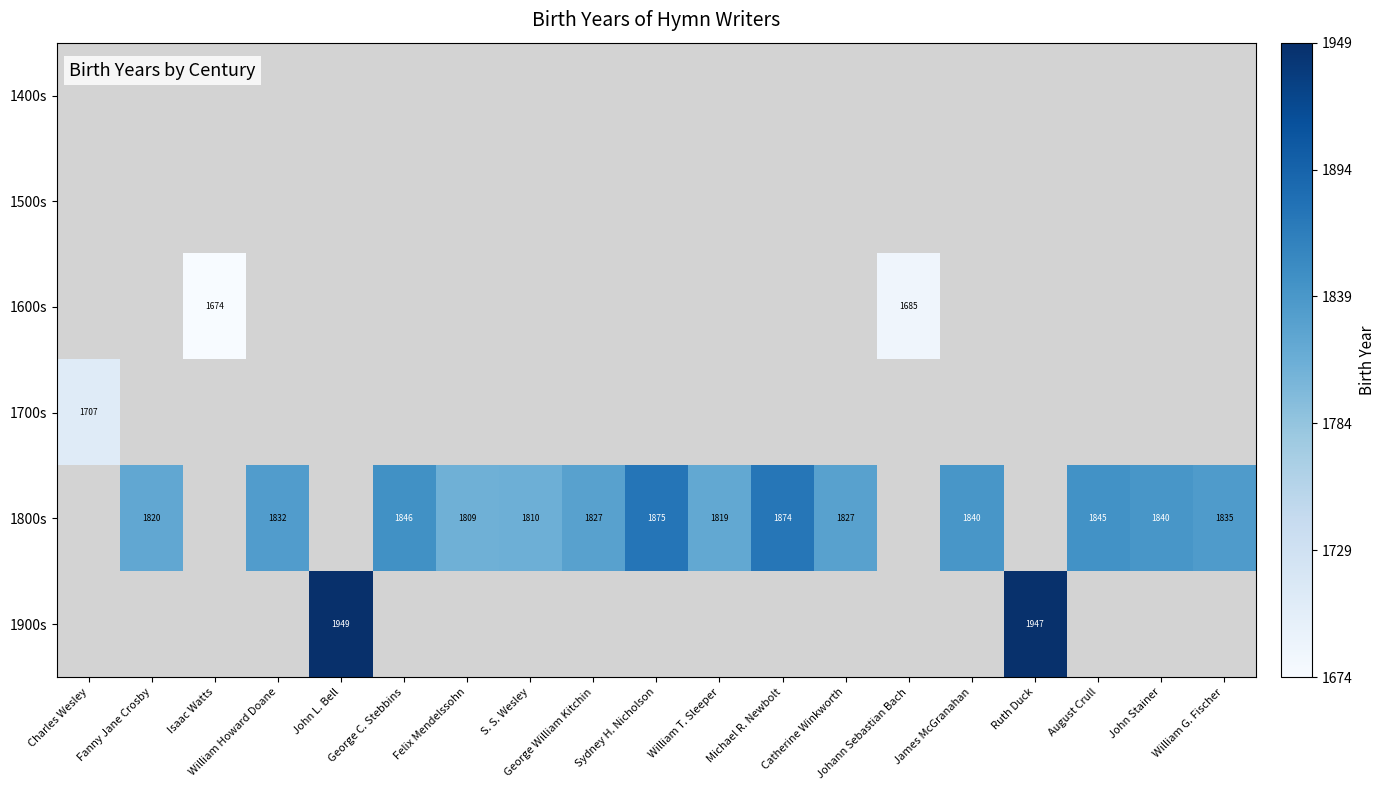

Which category has the highest value in the 1700s series?

Charles Wesley